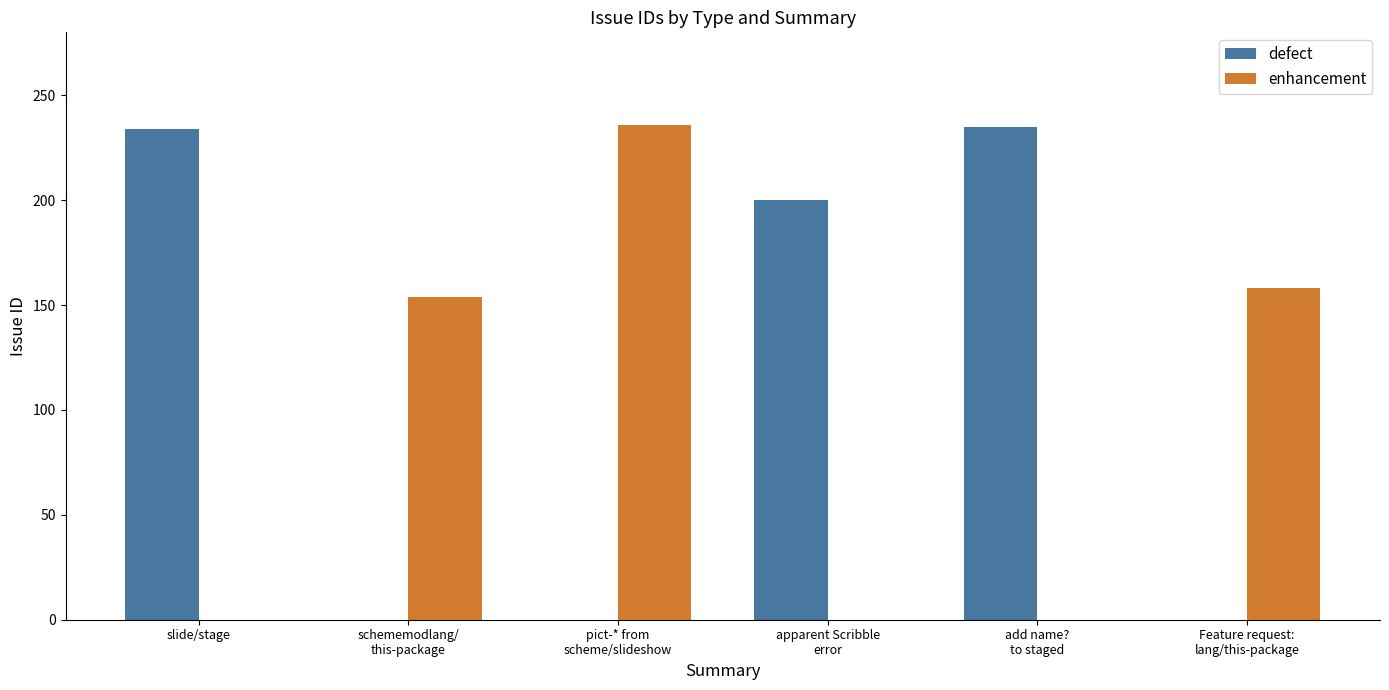

What is the total value across all series at slide/stage?

234